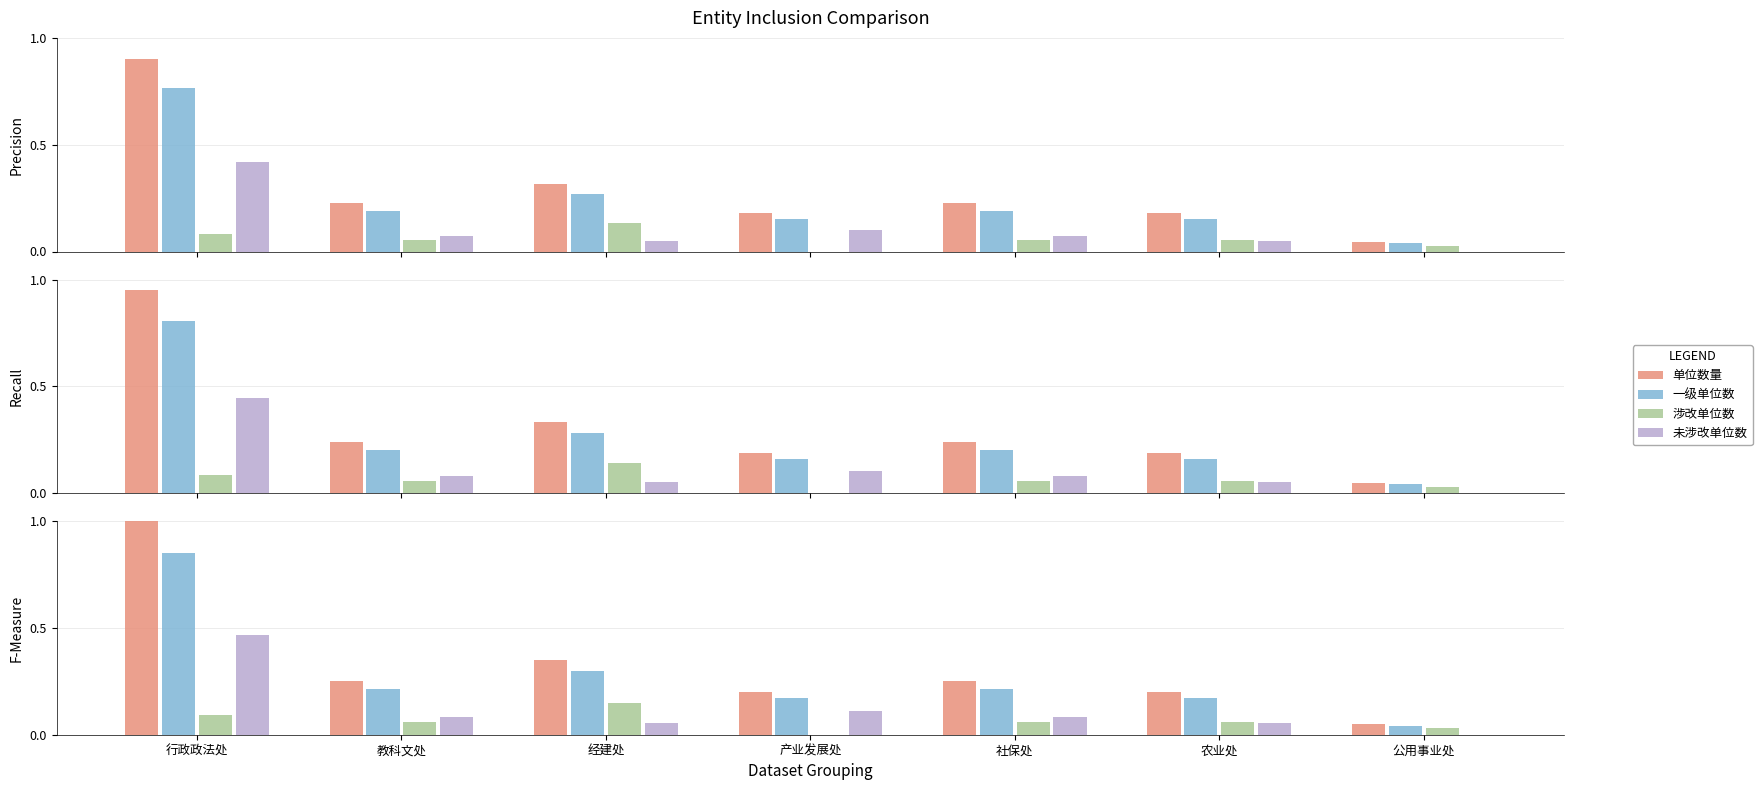

At how many categories does at least one series exceed 0?

7